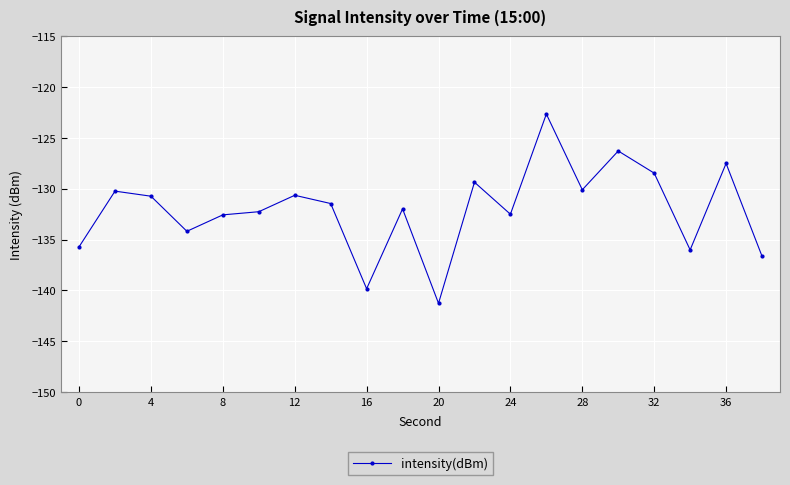

How many data points are less than -131?

11